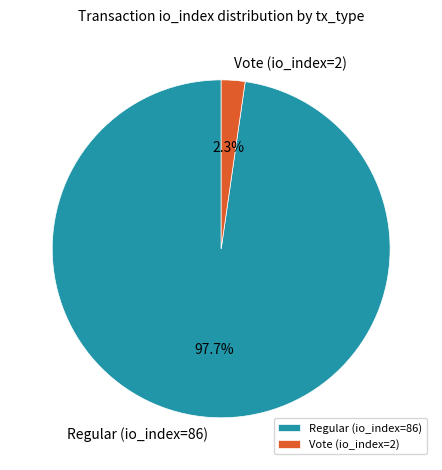

To the nearest percent, what is the combined percentage of Vote (io_index=2) and Regular (io_index=86)?

100%